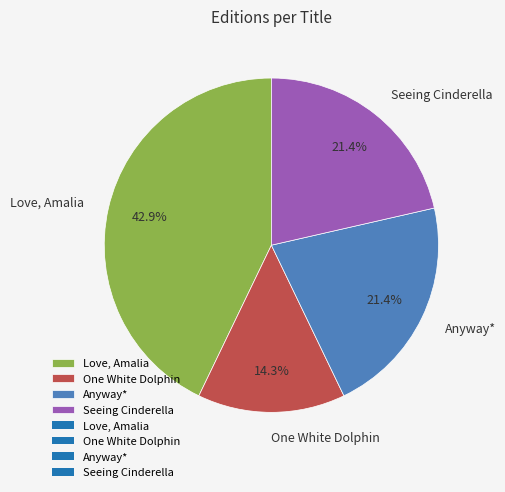

Do Anyway* and One White Dolphin together represent more than half of the pie?

No